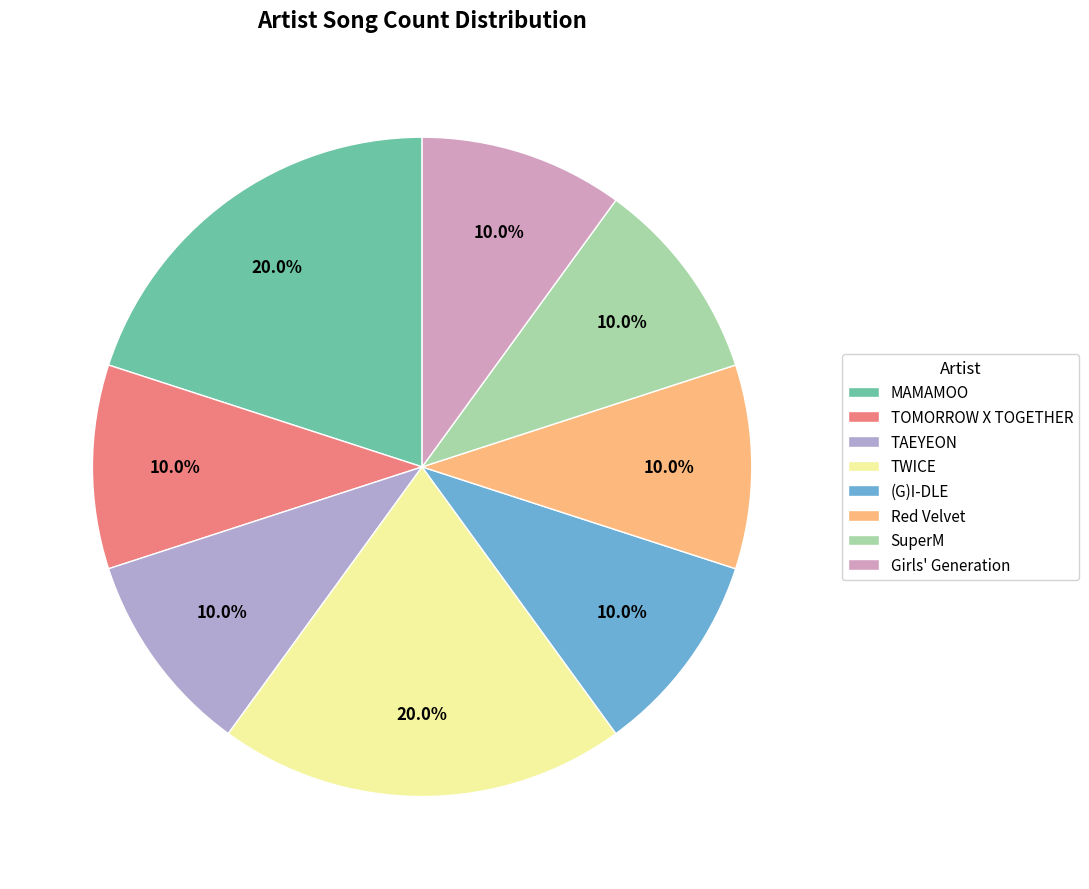

Is it true that MAMAMOO is 20% of the pie?

True